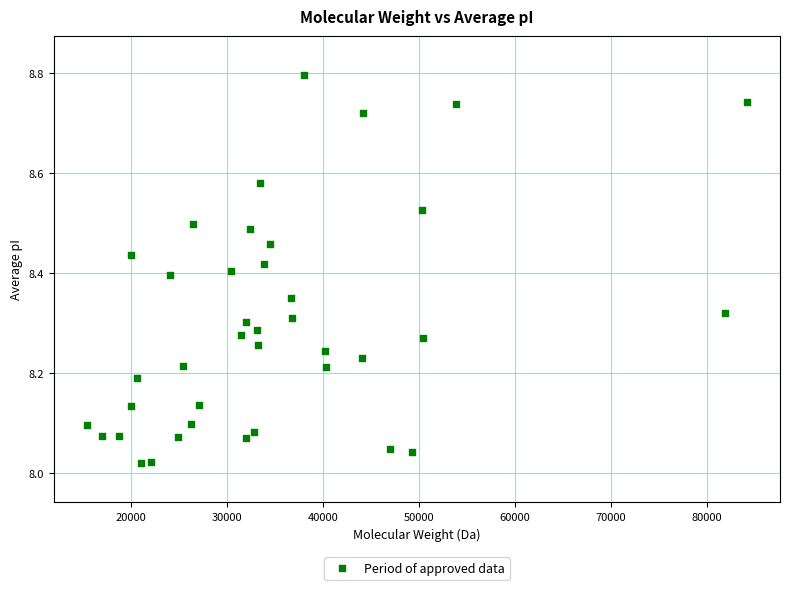

What is the range of X values (max minus min)?

68802.5